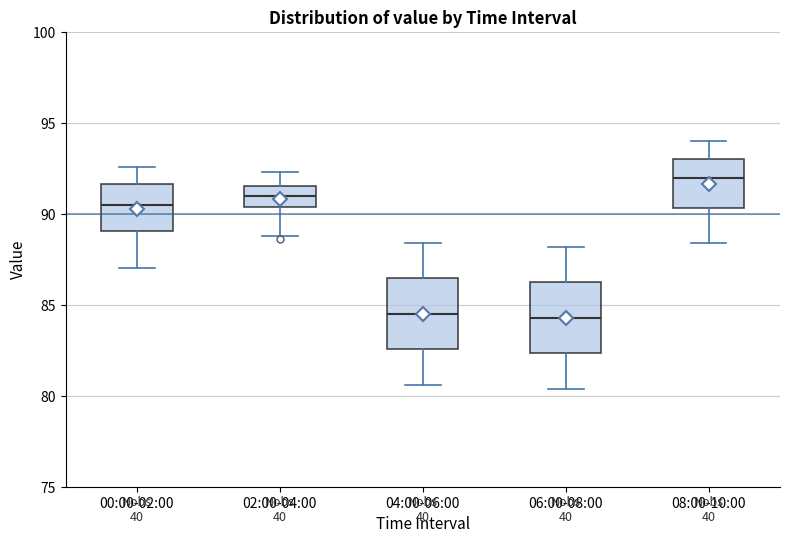

Where does the lower whisker of the box for 06:00-08:00 end on the y-axis? The values are not printed on the chart, so give them approximately, as read against the axis.

80.5